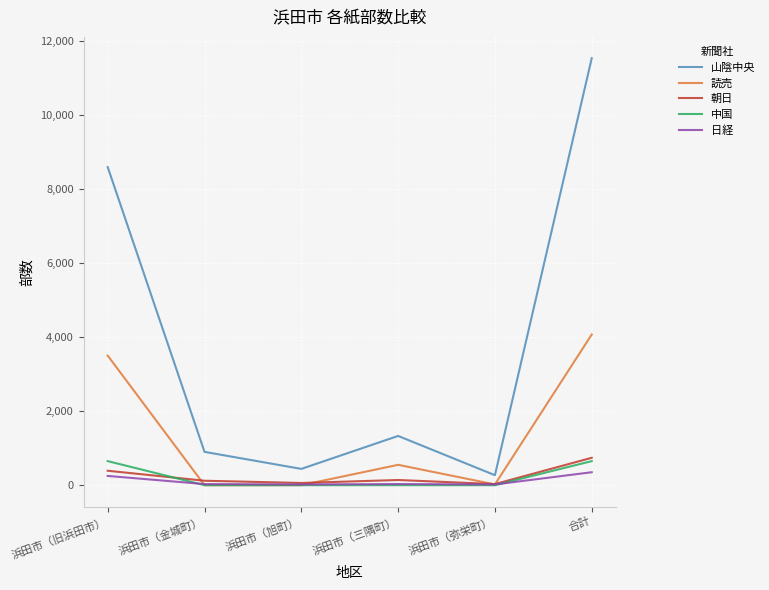

True or false: 日経 and 山陰中央 cross at least once.

False